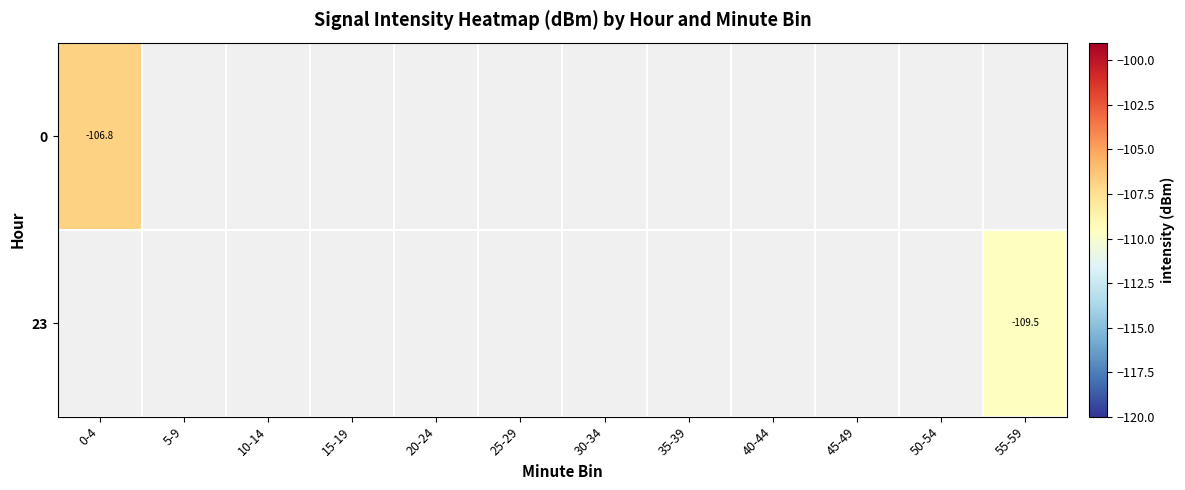

At which label does 0 reach its minimum?

0-4